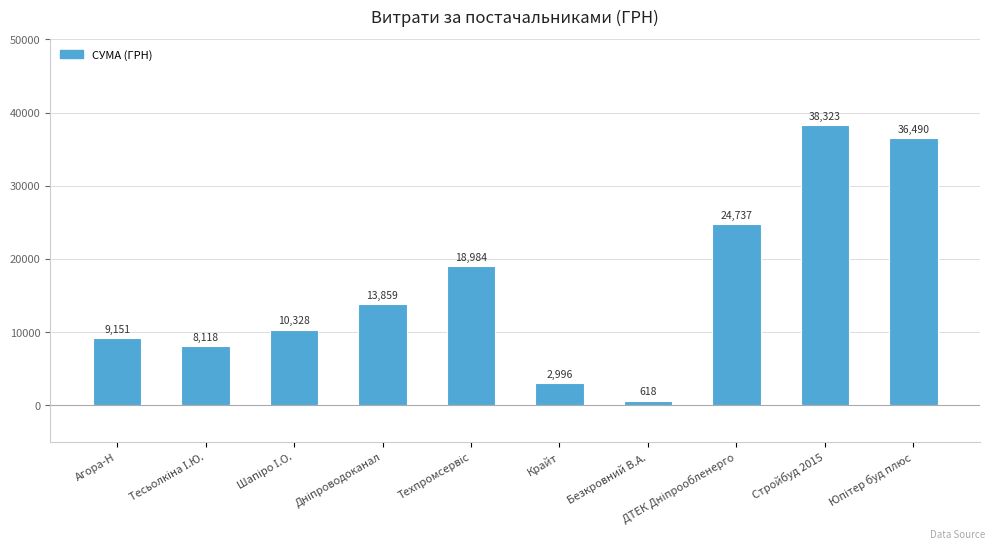

Which label corresponds to the smallest value in the chart?

Безкровний В.А.